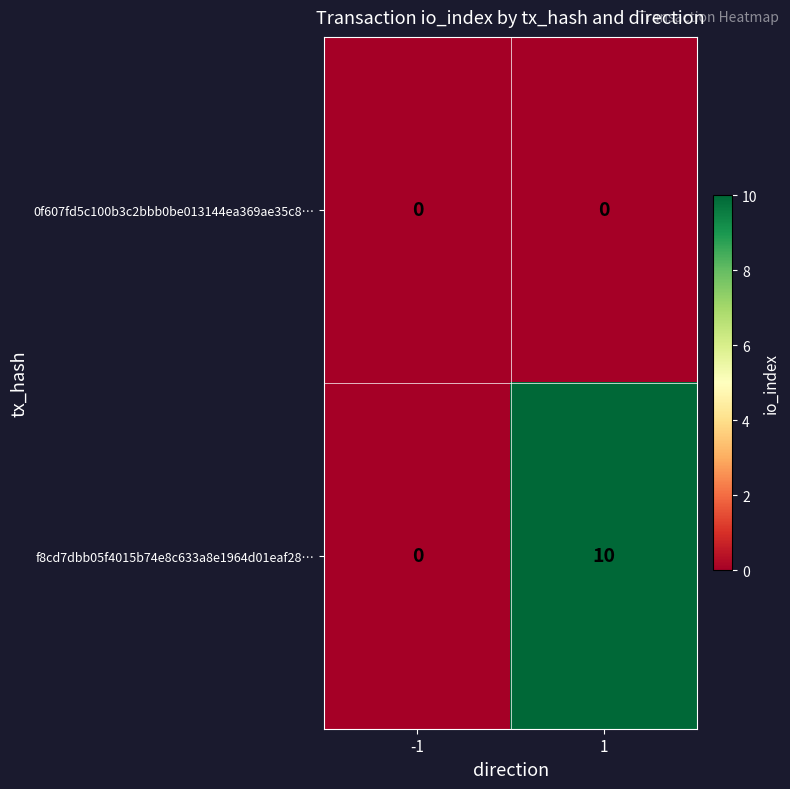

Reading right to left, extract all data points from this chart.

0f607fd5c100b3c2bbb0be013144ea369ae35c8…: 0	0
f8cd7dbb05f4015b74e8c633a8e1964d01eaf28…: 10	0